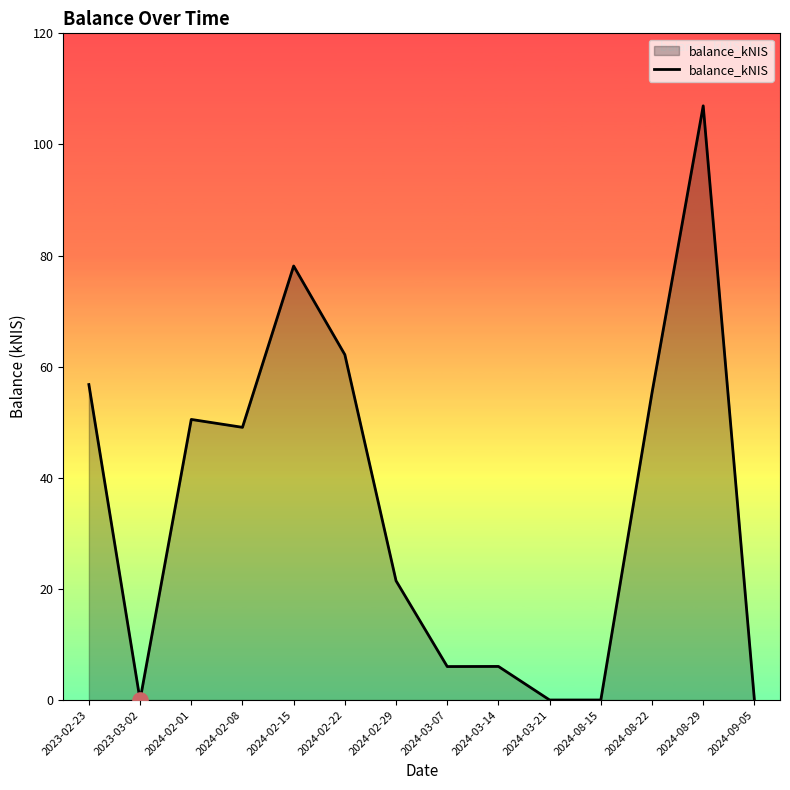

What is the change in value from 2024-02-22 to 2024-08-15?

-62.2